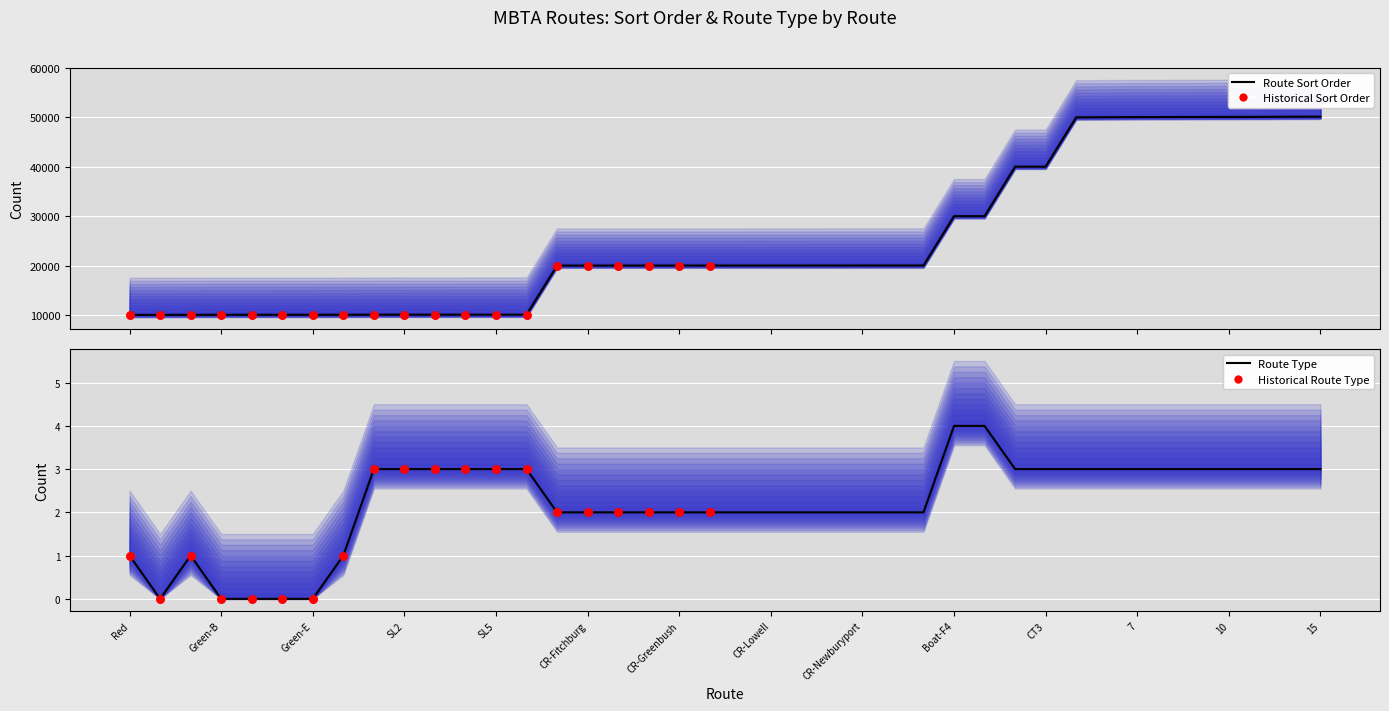

Which series has the widest spread of Y values?

route_sort_order